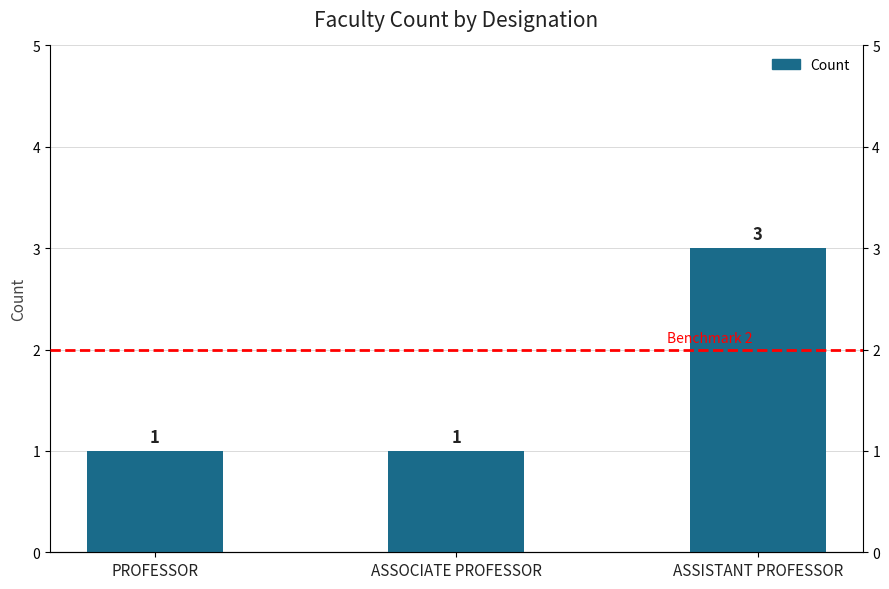

At which label is the value closest to 2?

PROFESSOR